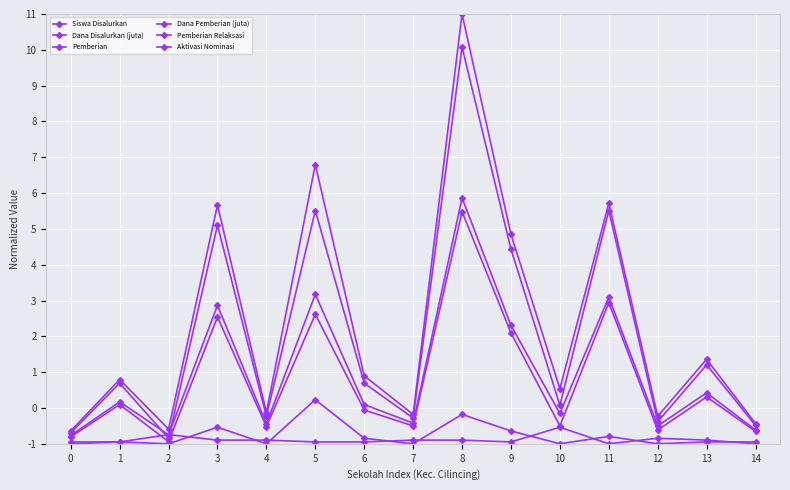

How many lines are shown in the chart?

6